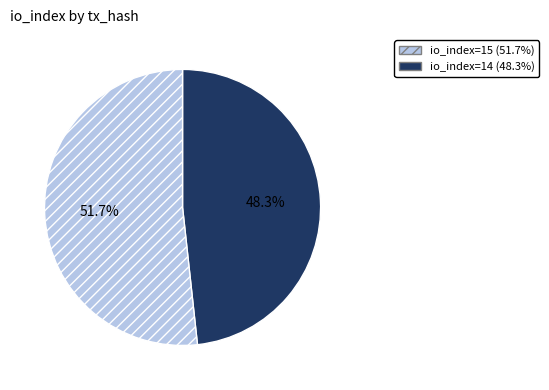

Does any single category account for the majority?

Yes